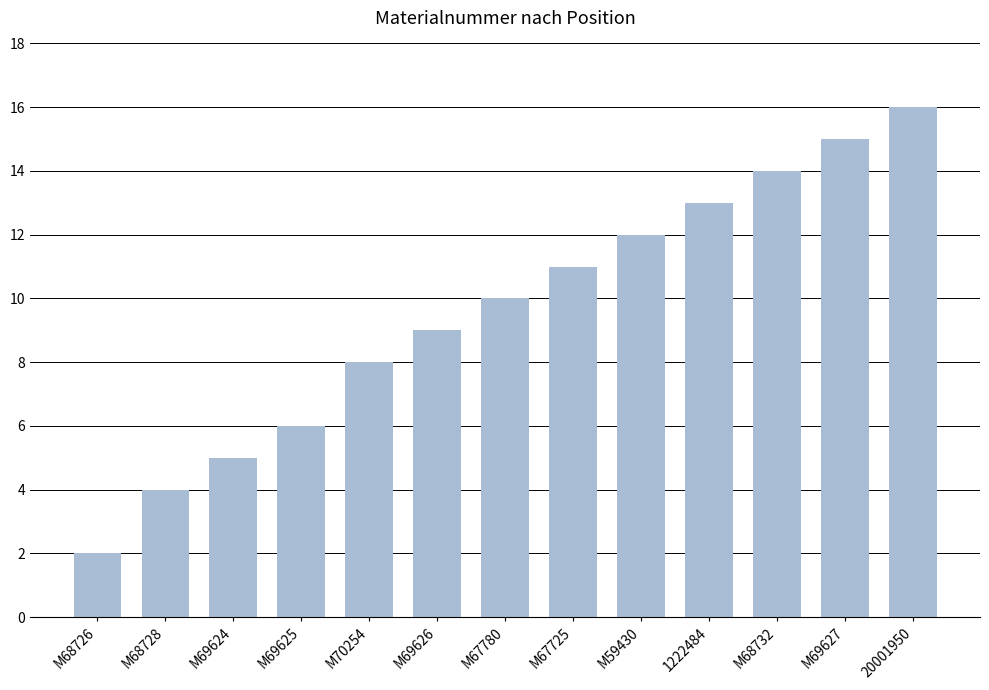

What position from the left is M59430?

9